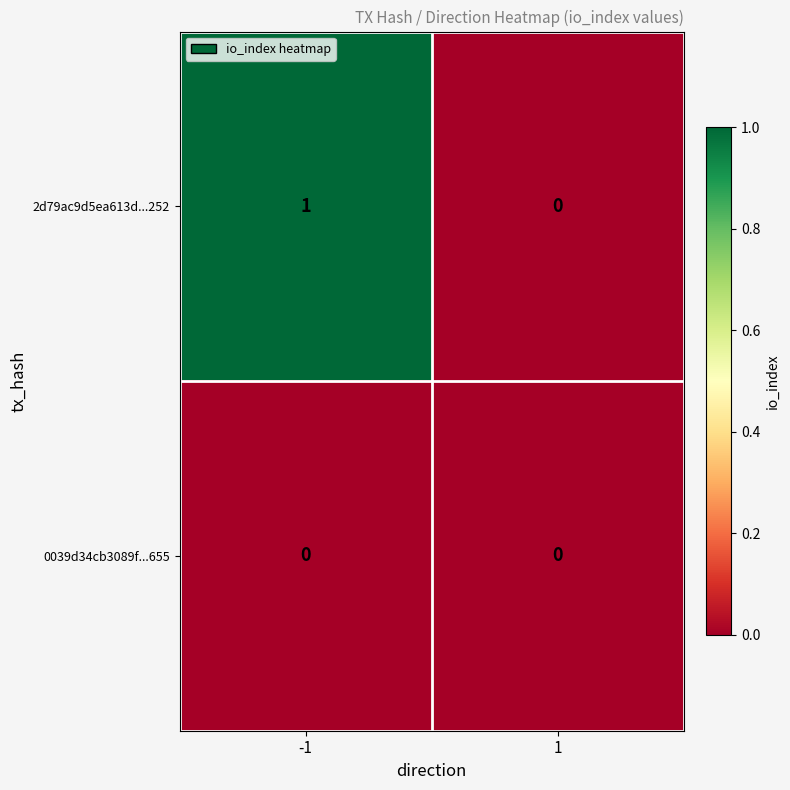

Rank the series by their average value, from highest to lowest.

2d79ac9d5ea613d...252, 0039d34cb3089f...655